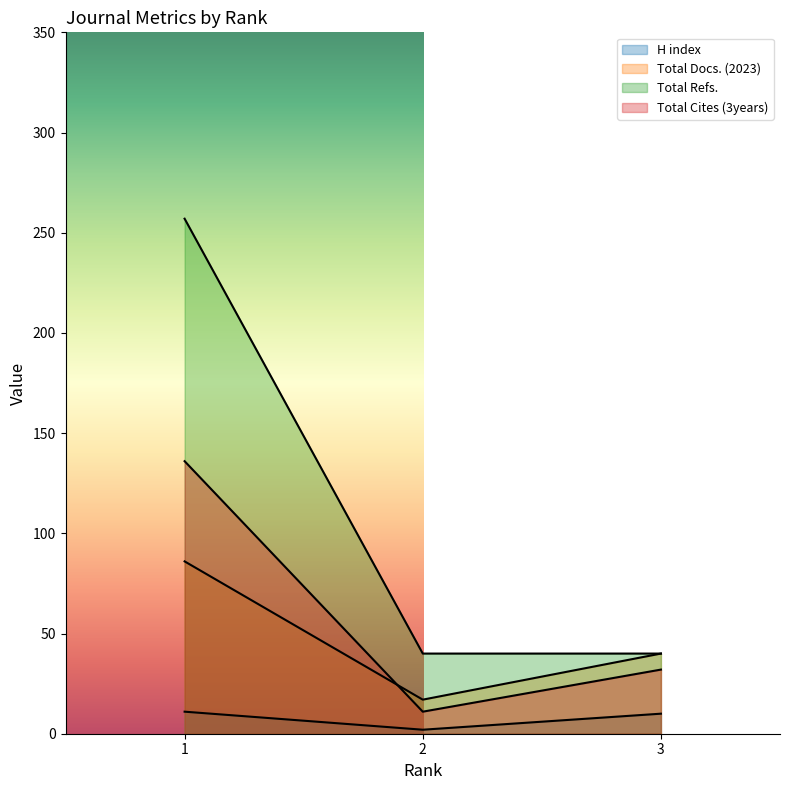

What are all the series names shown in the legend?

H index, Total Docs. (2023), Total Refs., Total Cites (3years)